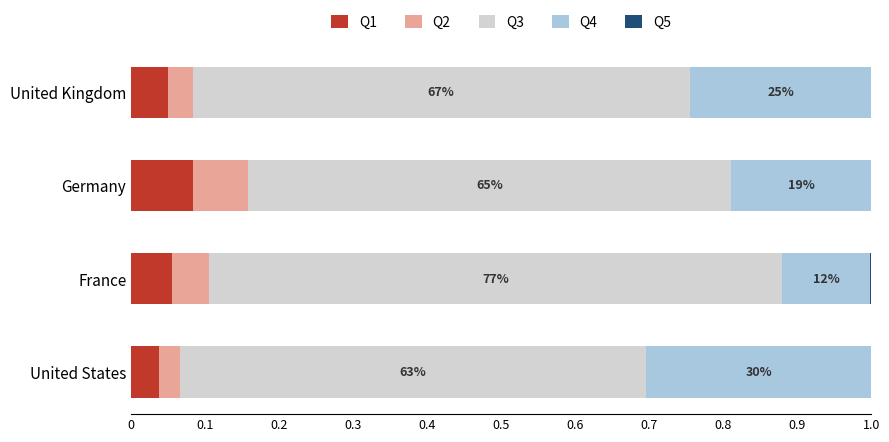

Is it true that Citations equals 1.1 at 0?

False